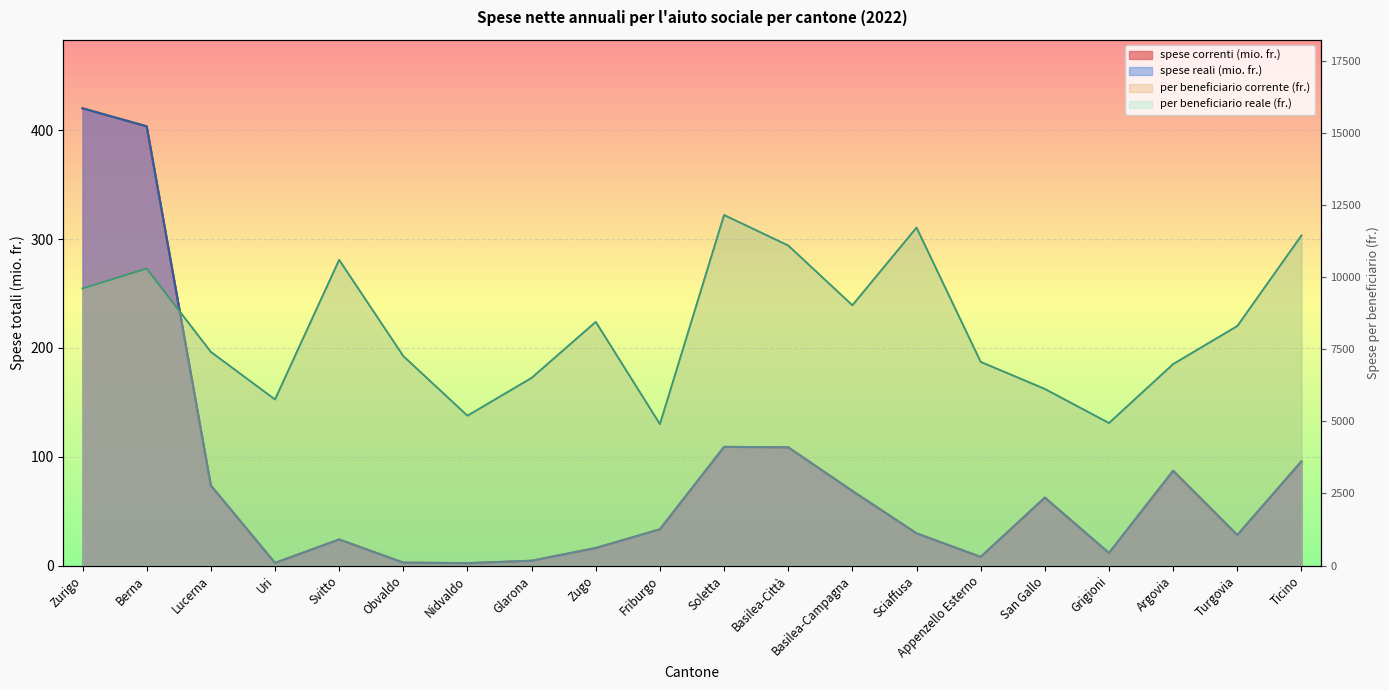

True or false: spese correnti (mio. fr.) and spese reali (mio. fr.) intersect in this chart.

False